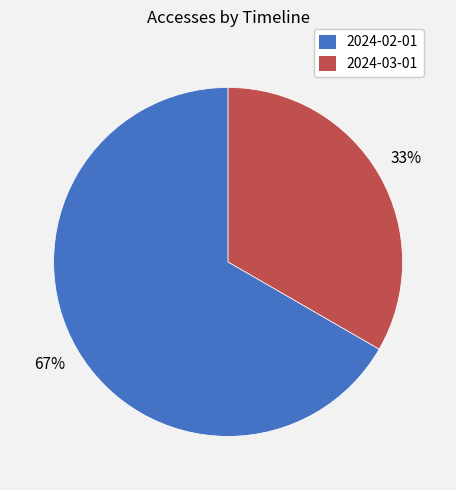

To the nearest percent, what is the average slice percentage?

50%